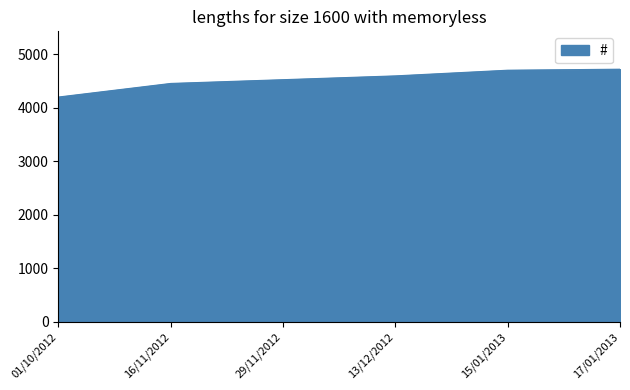

At which category does the chart reach its minimum across all series?

01/10/2012